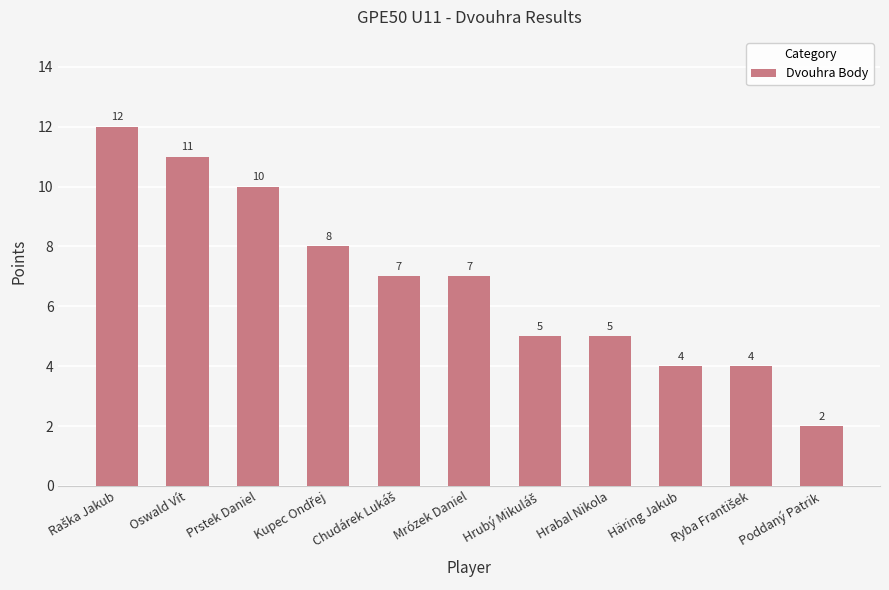

What position from the right is Hrabal Nikola?

4